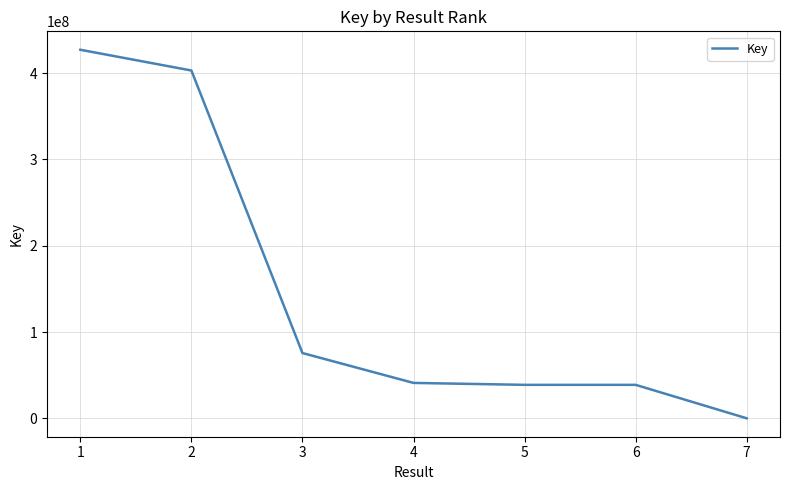

What is the average value?

146322604